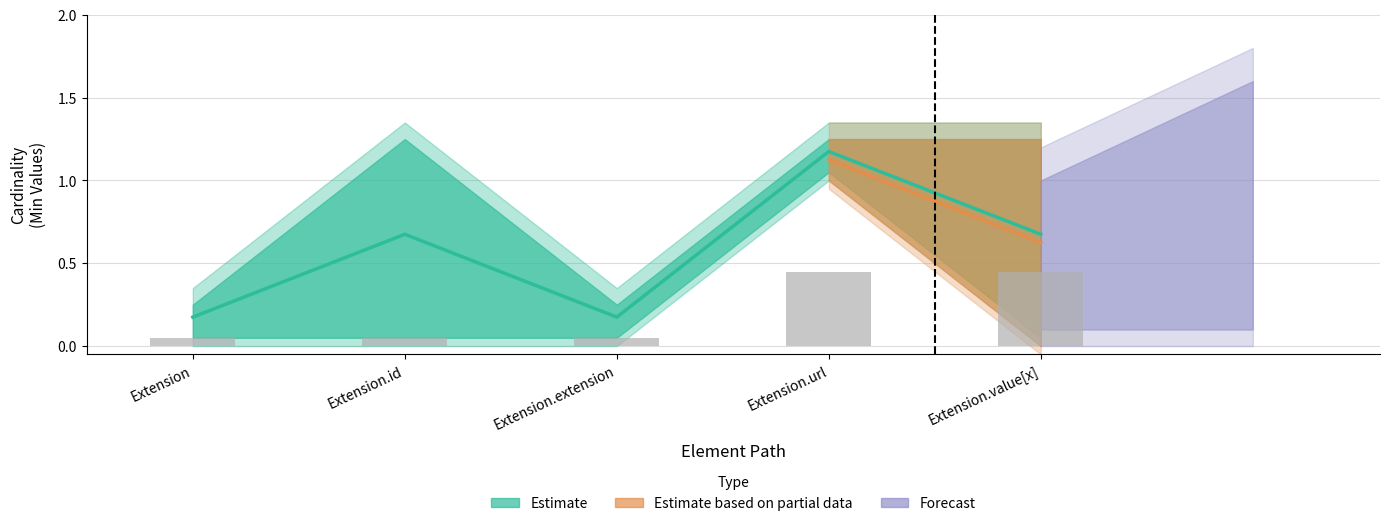

How many groups of bars are there?

5